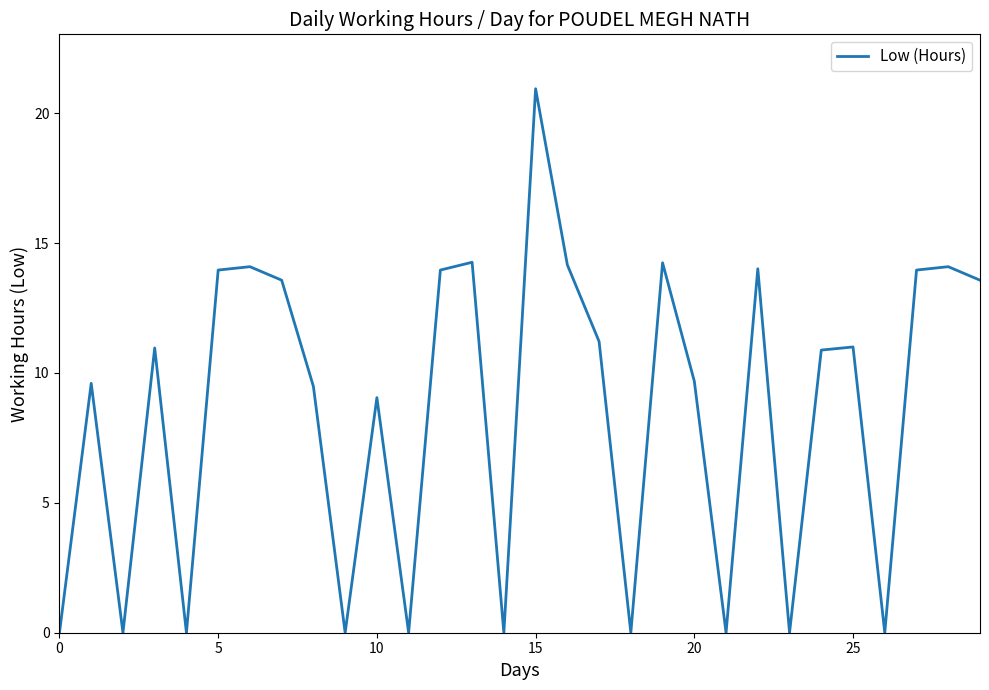

What is the difference between the maximum and minimum values?

20.9